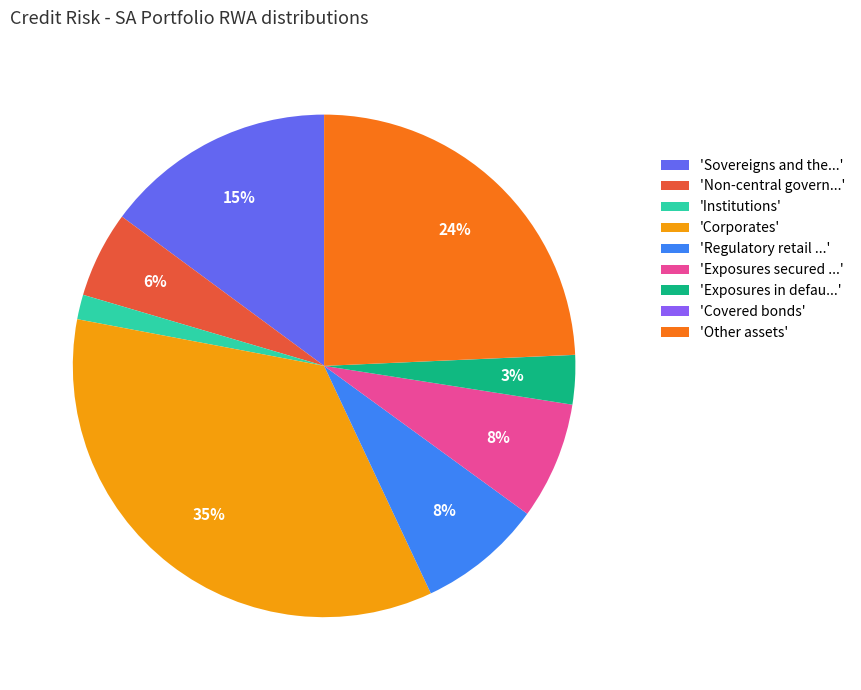

Which slice is the largest?

'Corporates'